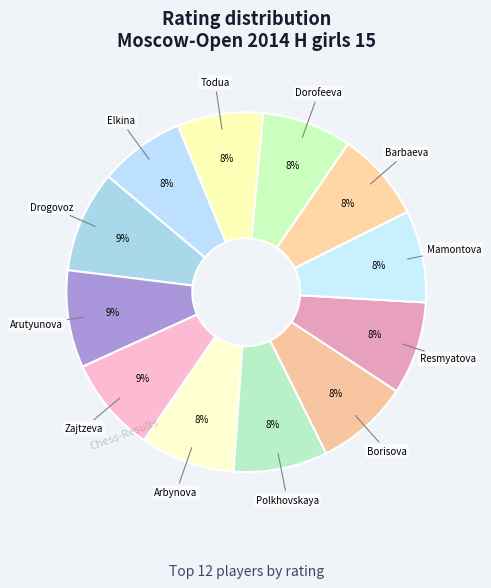

How many slices are in this pie chart?

12